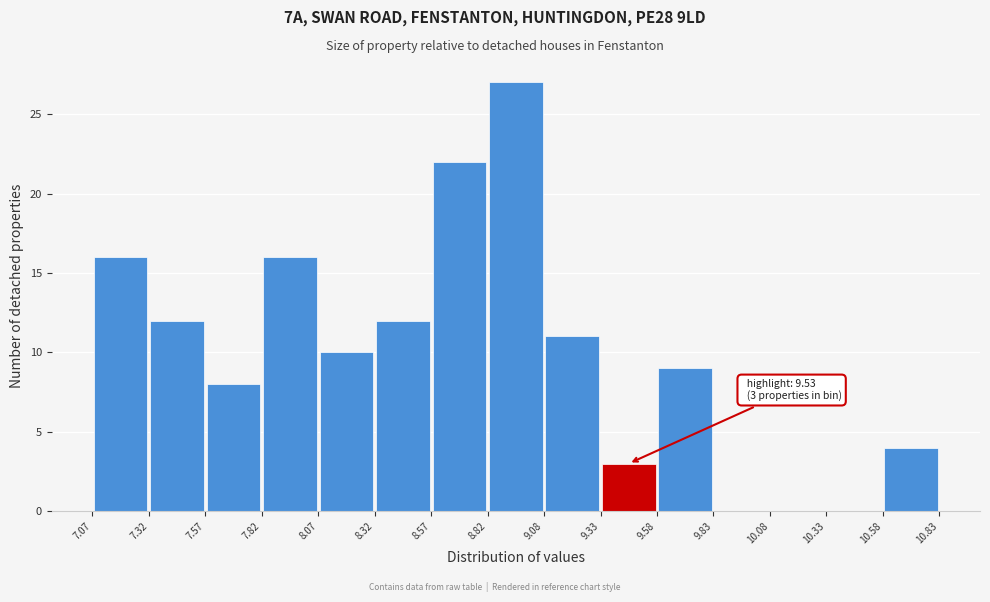

Which range on the x-axis has the tallest bar?

8.82 to 9.08